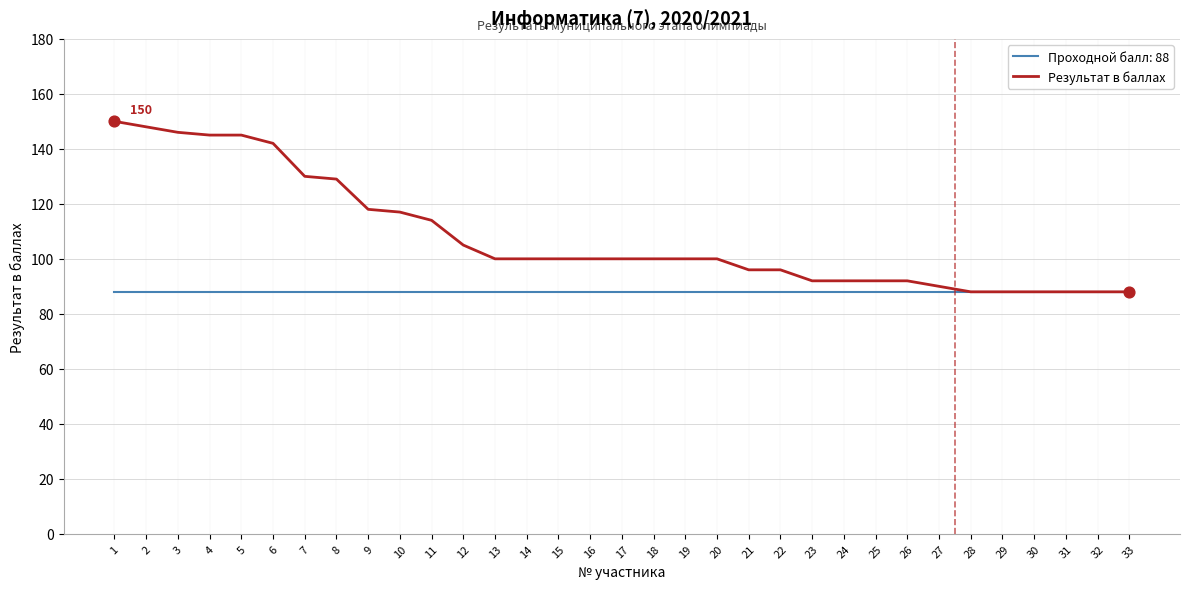

Between 6 and 21, which series saw the biggest shift?

Результат в баллах